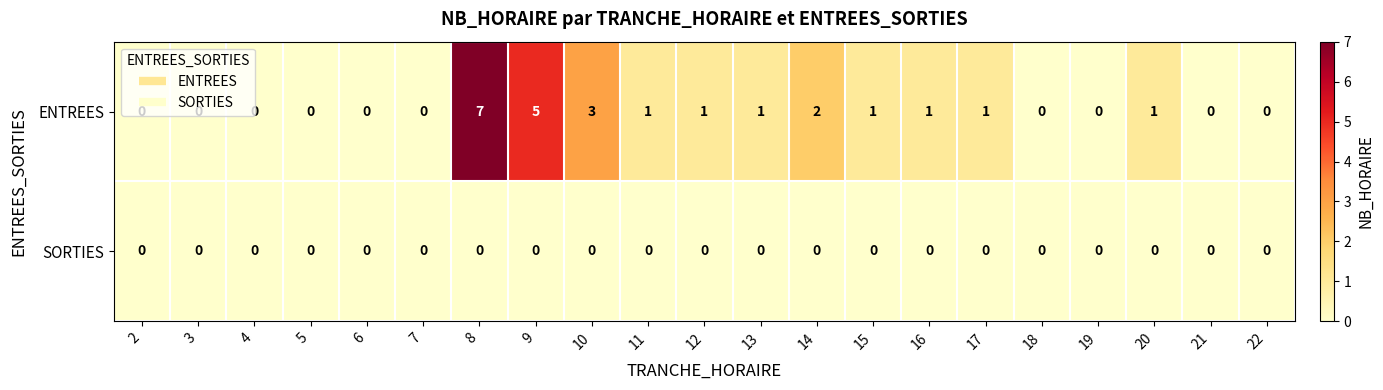

At which label does ENTREES first exceed 1?

8